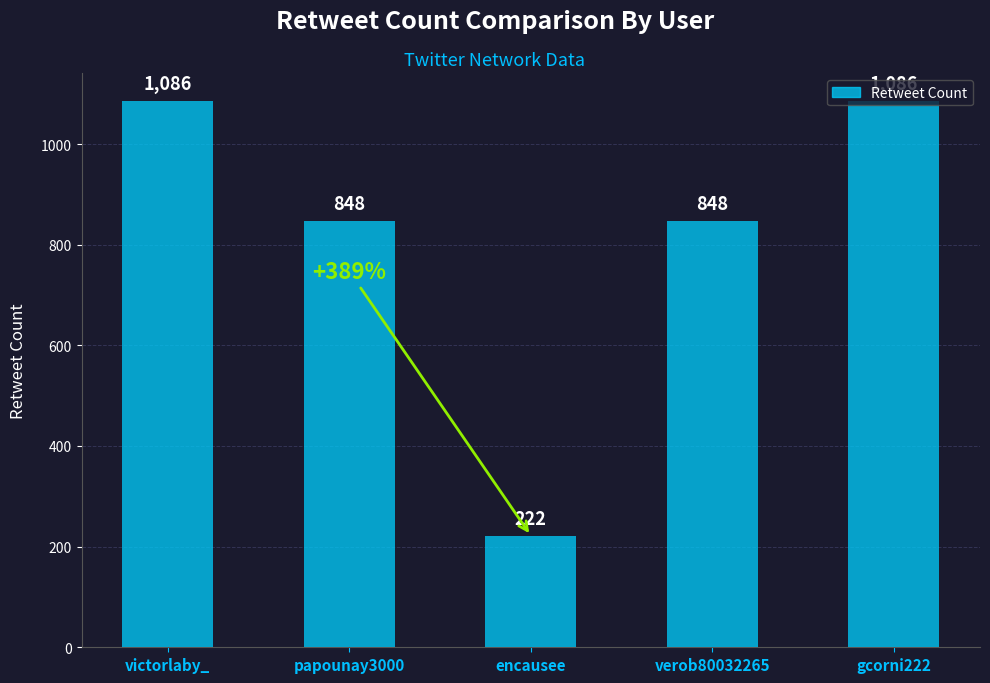

Where does the data first go above 848?

victorlaby_